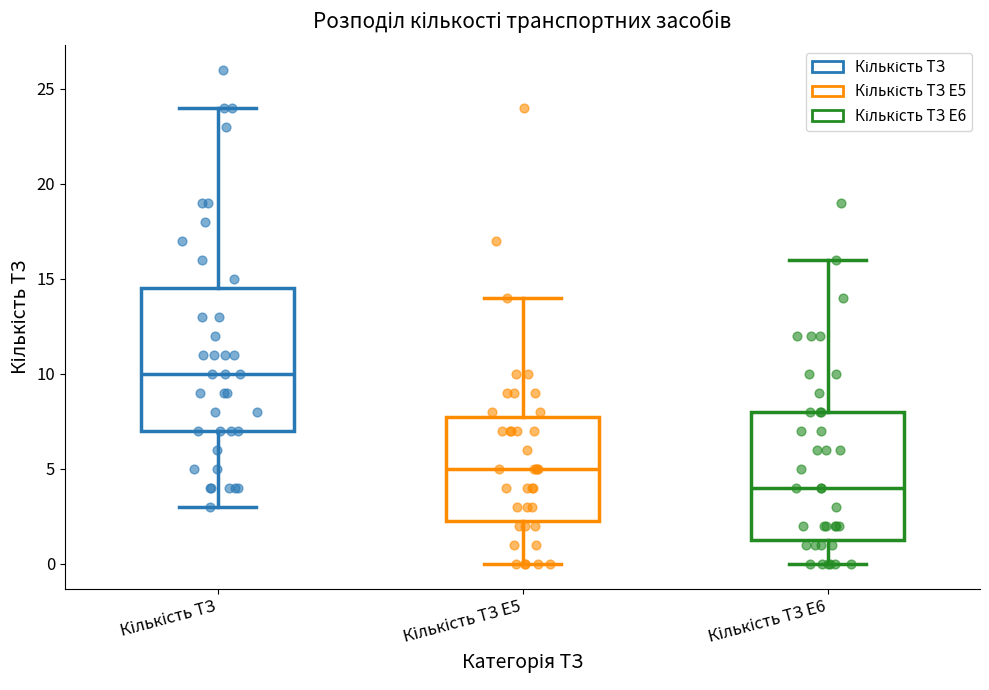

Where does the upper whisker of the box for Кількість ТЗ end on the y-axis? The values are not printed on the chart, so give them approximately, as read against the axis.

24.0